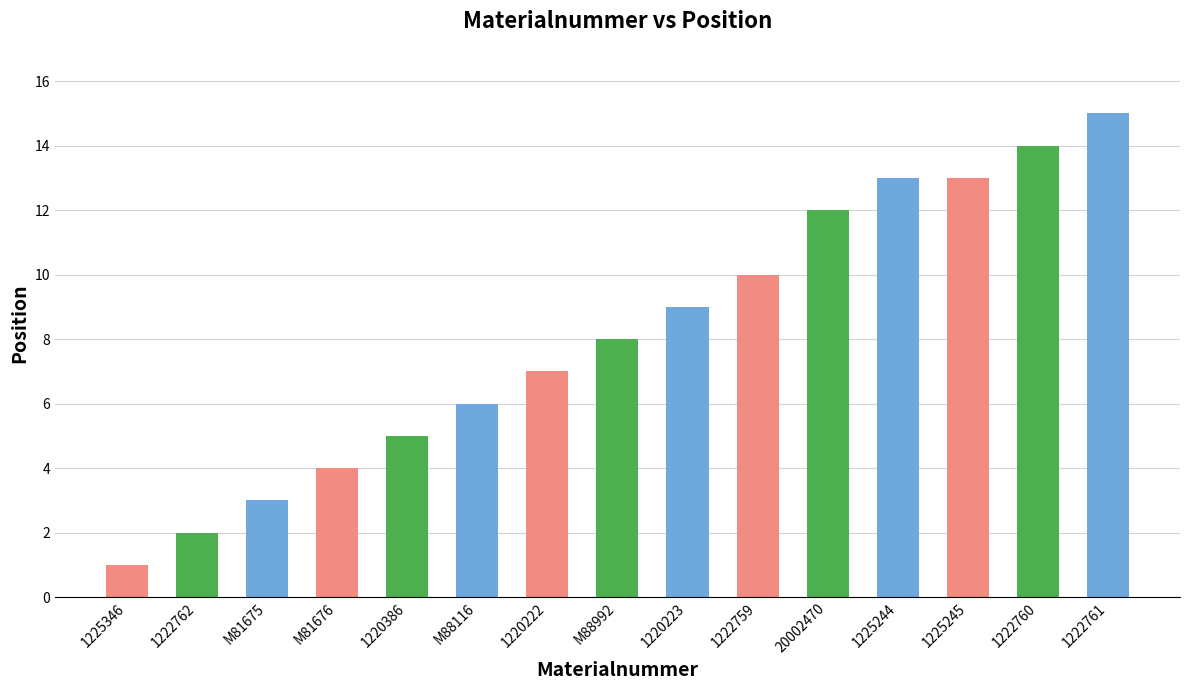

What is the sum of all values?

122